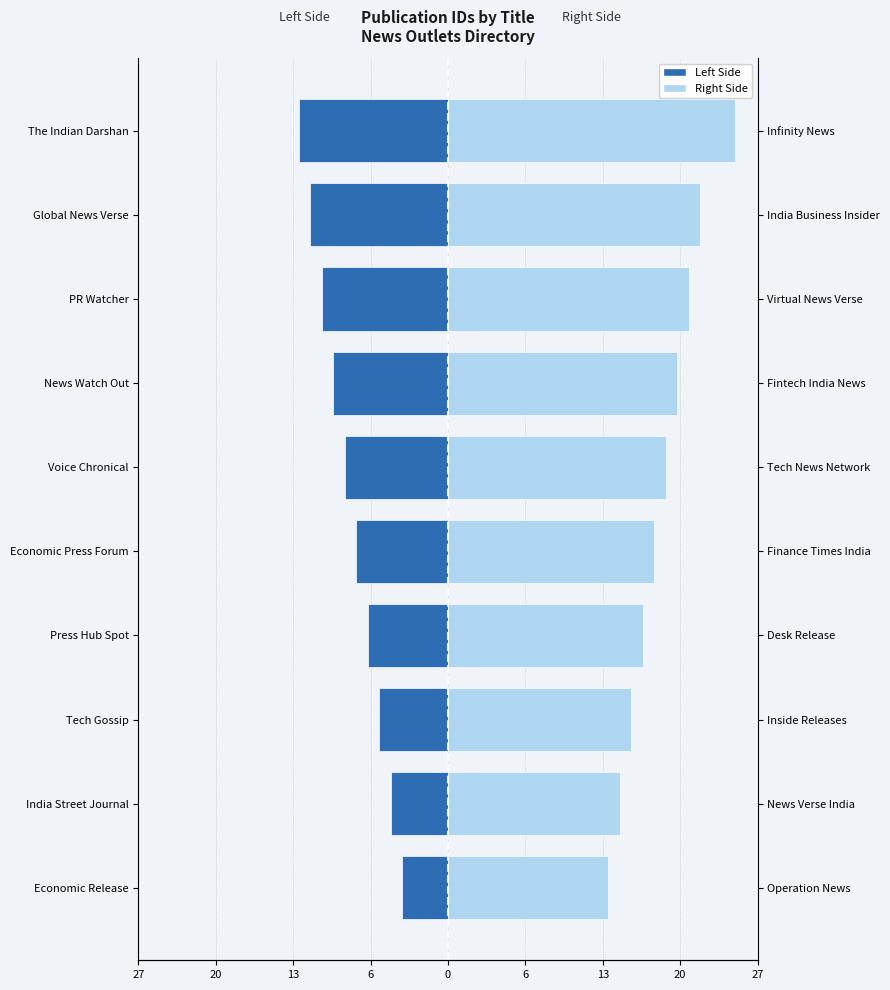

Rank the series by their average value, from highest to lowest.

Right Side, Left Side